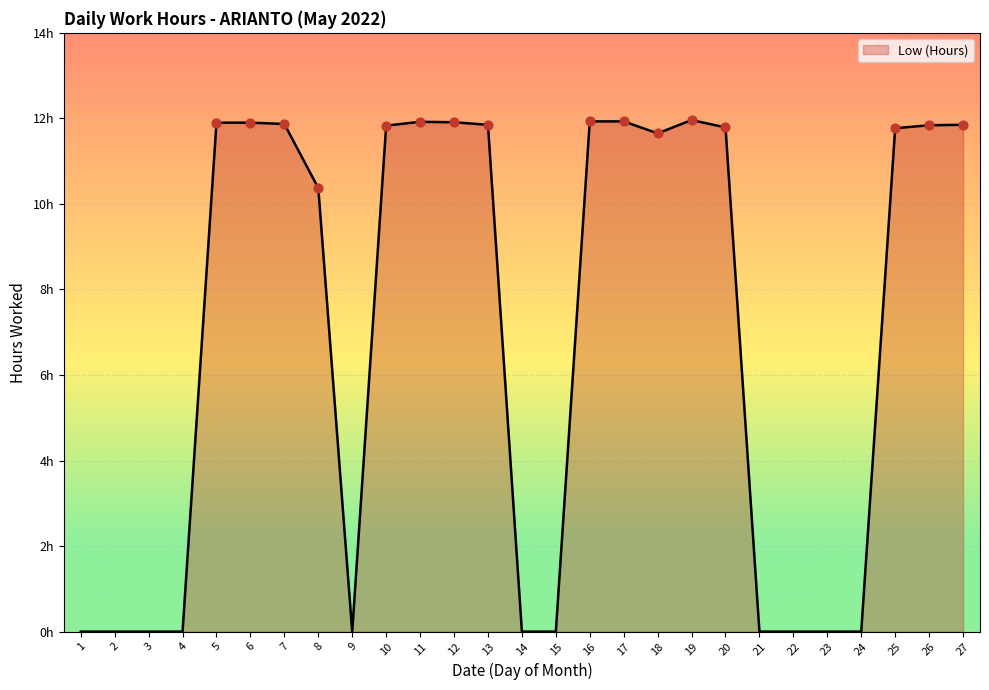

Approximately how many times larger is the value at 17 compared to 8?

1.2